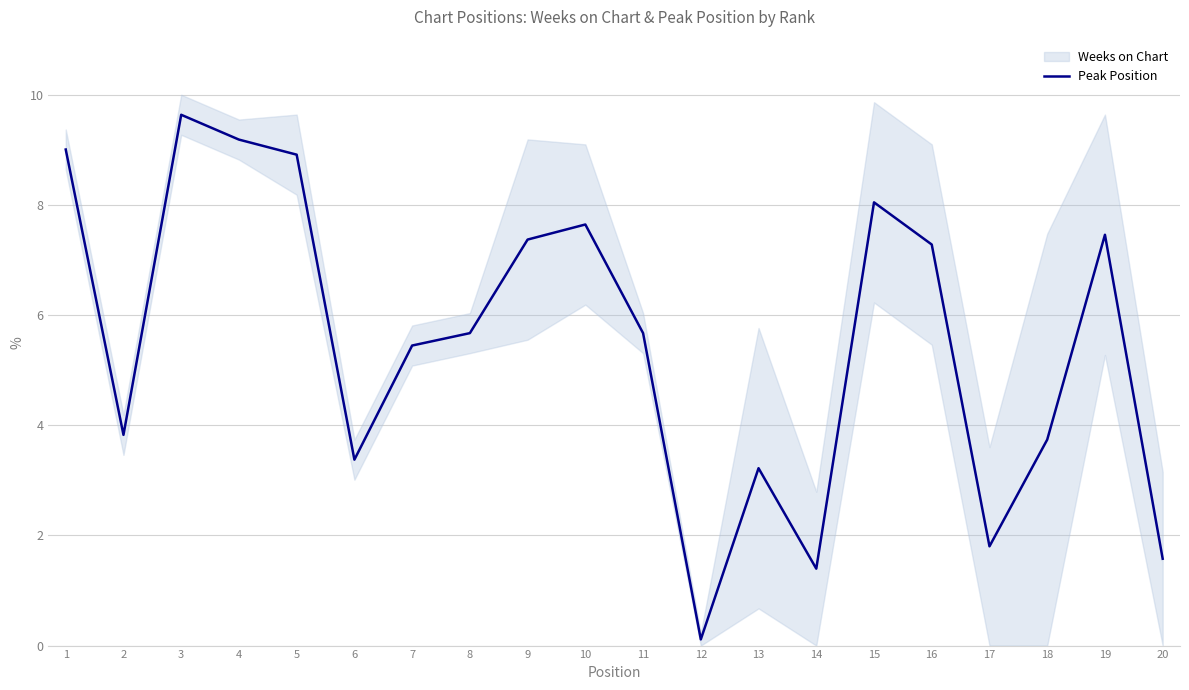

Reading left to right, transcribe all the data shown in this chart.

9.0	3.8	9.6	9.2	8.9	3.4	5.4	5.7	7.4	7.6	5.7	0.1	3.2	1.4	8.0	7.3	1.8	3.7	7.5	1.6